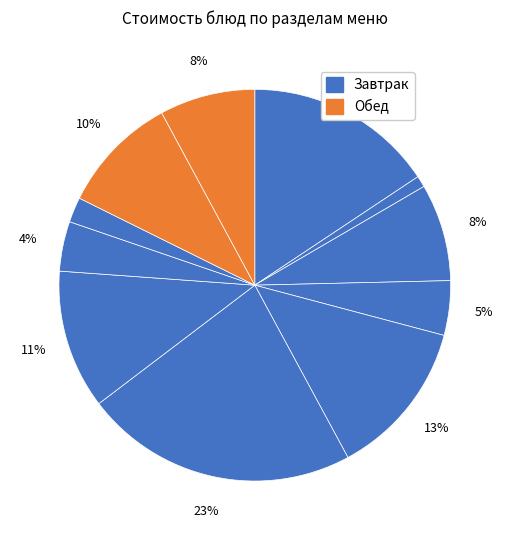

Rank the categories by value from lowest to highest.

гор.напиток, хлеб черн., хлеб бел., закуска, кисломол., хлеб, напиток, гарнир, 1 блюдо, гор.блюдо, 2 блюдо